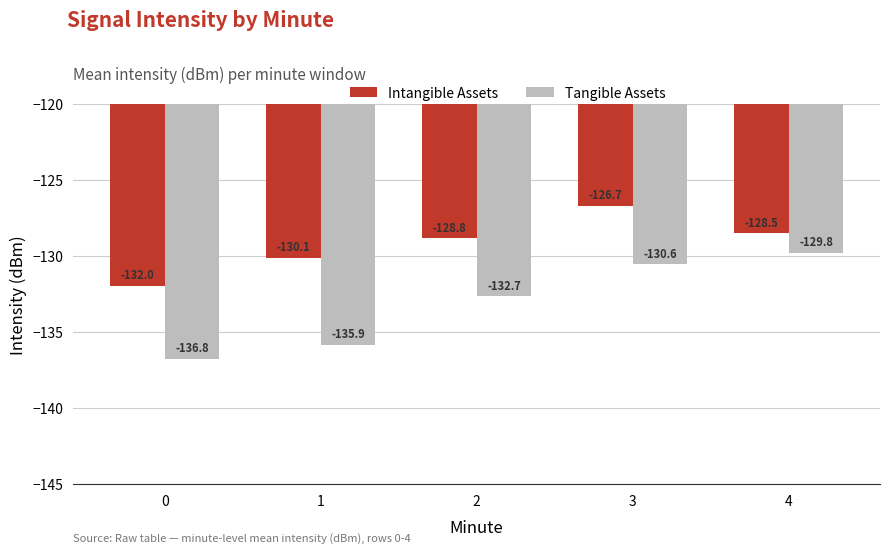

The value of Intangible Assets at 2 is -189.5. True or false?

False